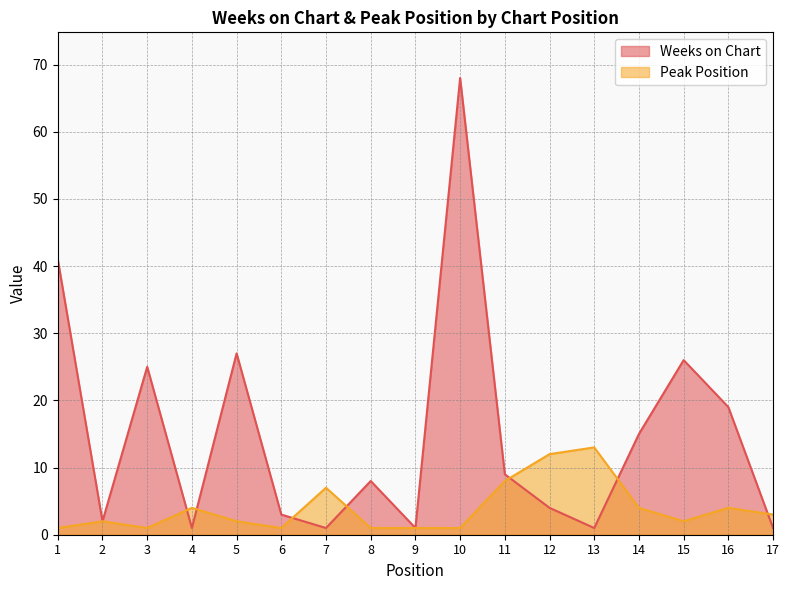

What is the sum of all Weeks on Chart values?

252